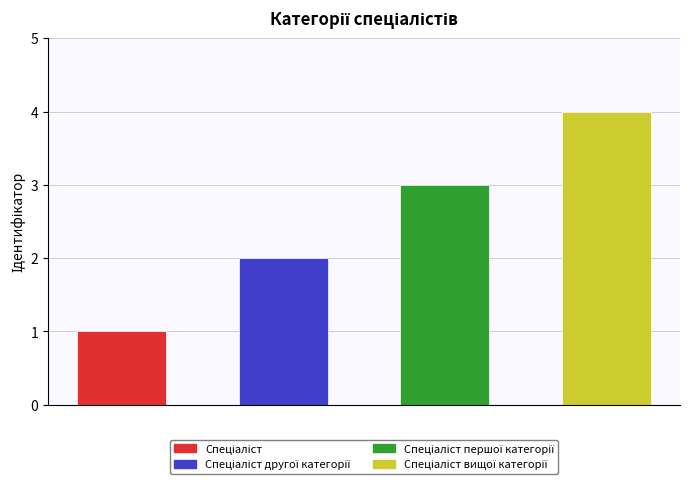

How many values are between 2 and 4?

3